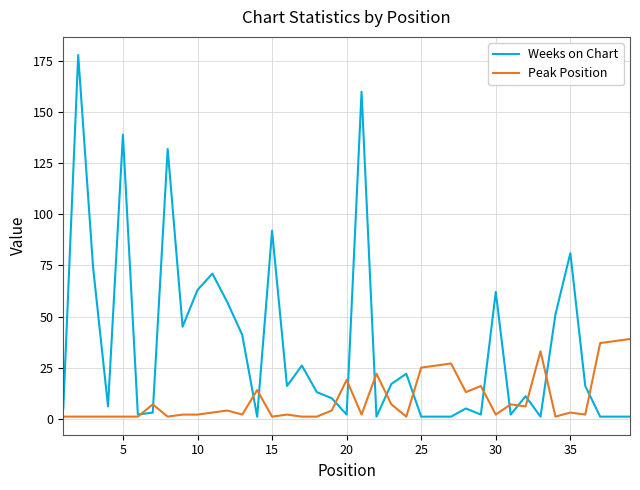

What are all the series names shown in the legend?

Weeks on Chart, Peak Position